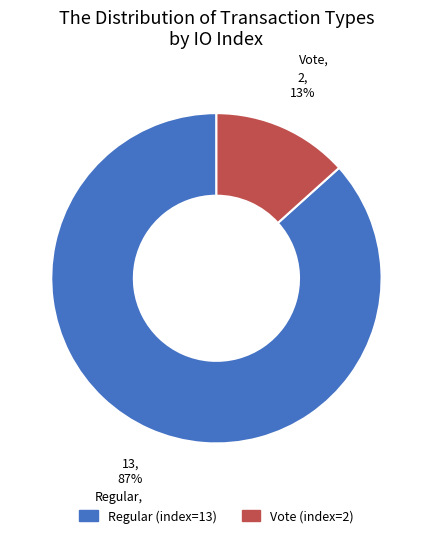

Is there a majority slice in this chart?

Yes